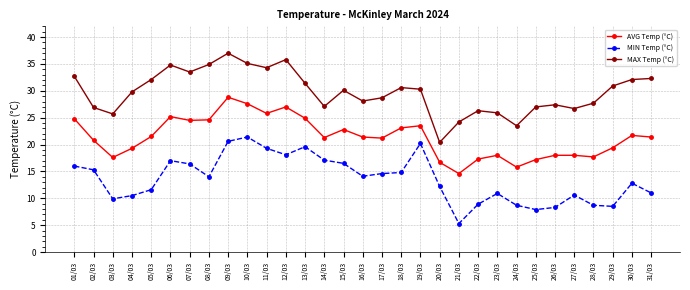

What is the difference between the maximum and minimum values in the MAX Temp (°C) series?

16.6